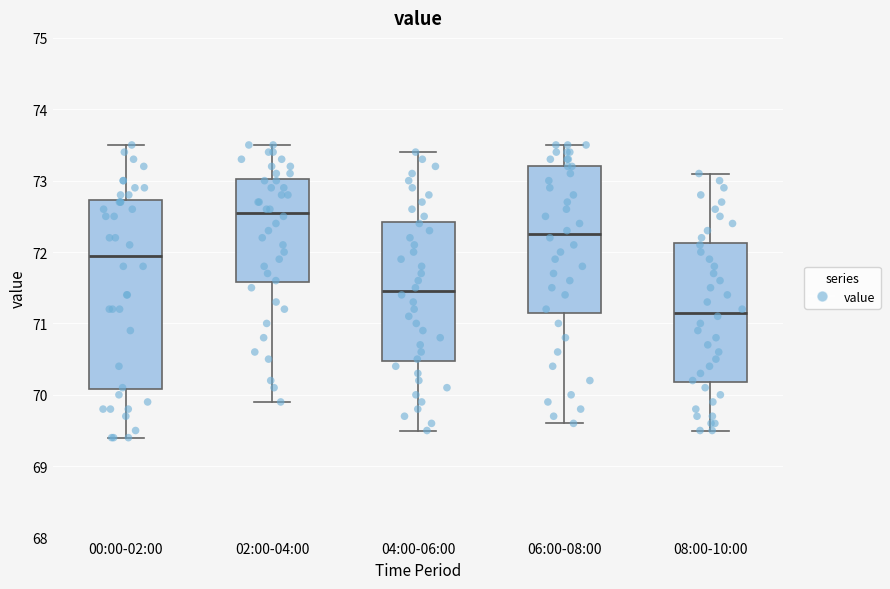

Reading left to right, transcribe this box plot: for each box, give where its median line is, the range the box spans, and where its two whiskers end, as read against the y-axis. The values are not printed on the chart, so give them approximately, as read against the axis.

00:00-02:00: median 72.0, box 70.1 to 72.7, whiskers 69.4 to 73.5
02:00-04:00: median 72.6, box 71.6 to 73.0, whiskers 69.9 to 73.5
04:00-06:00: median 71.5, box 70.5 to 72.4, whiskers 69.5 to 73.4
06:00-08:00: median 72.3, box 71.2 to 73.2, whiskers 69.6 to 73.5
08:00-10:00: median 71.2, box 70.2 to 72.1, whiskers 69.5 to 73.1